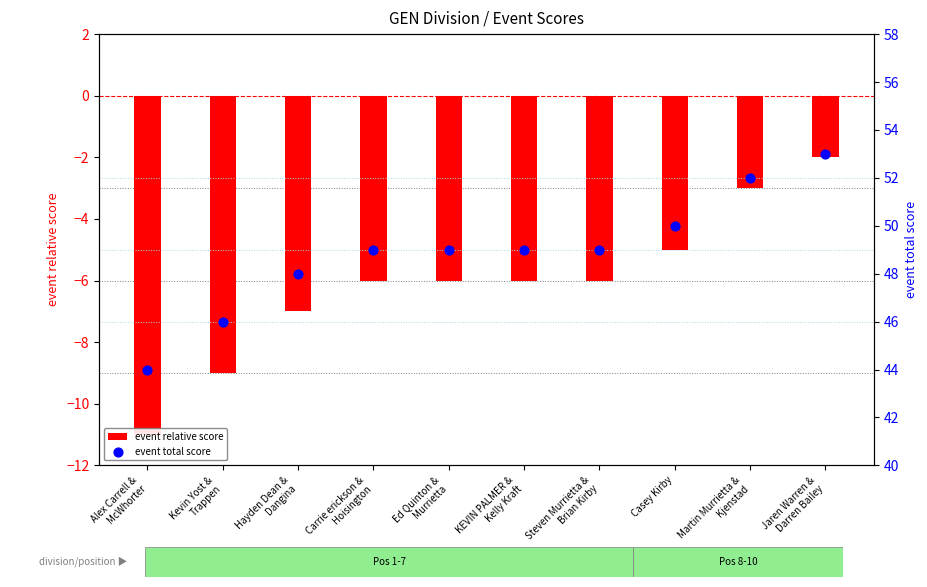

Which series contains the highest Y value?

event total score